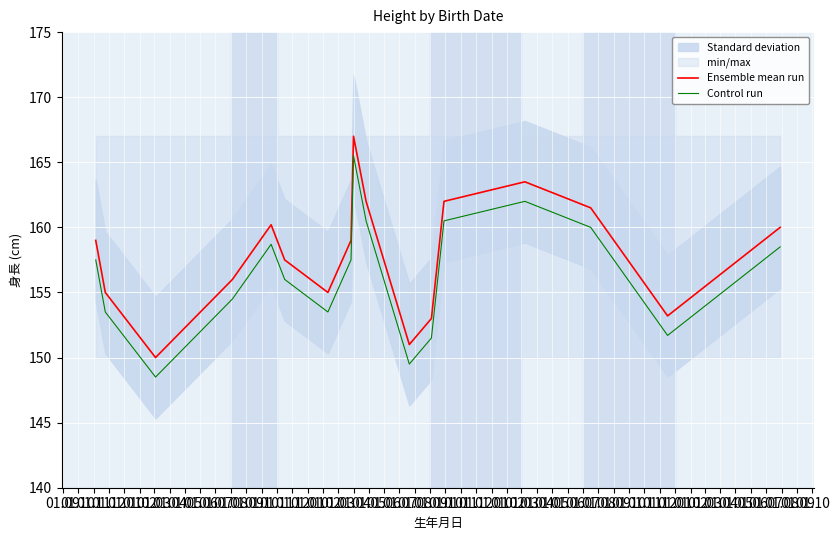

What is the maximum value for Control run?

165.5